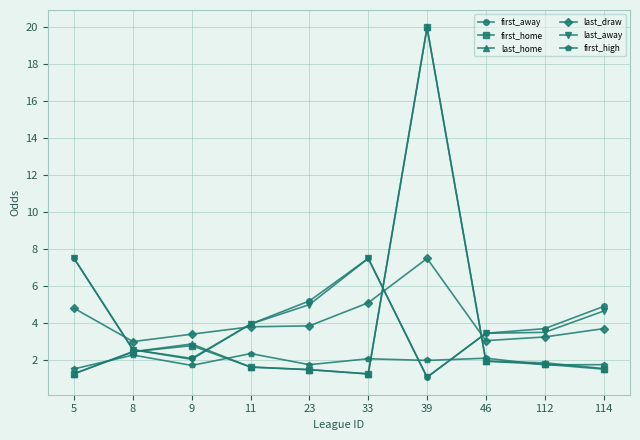

What are all the series names shown in the legend?

first_away, first_home, last_home, last_draw, last_away, first_high